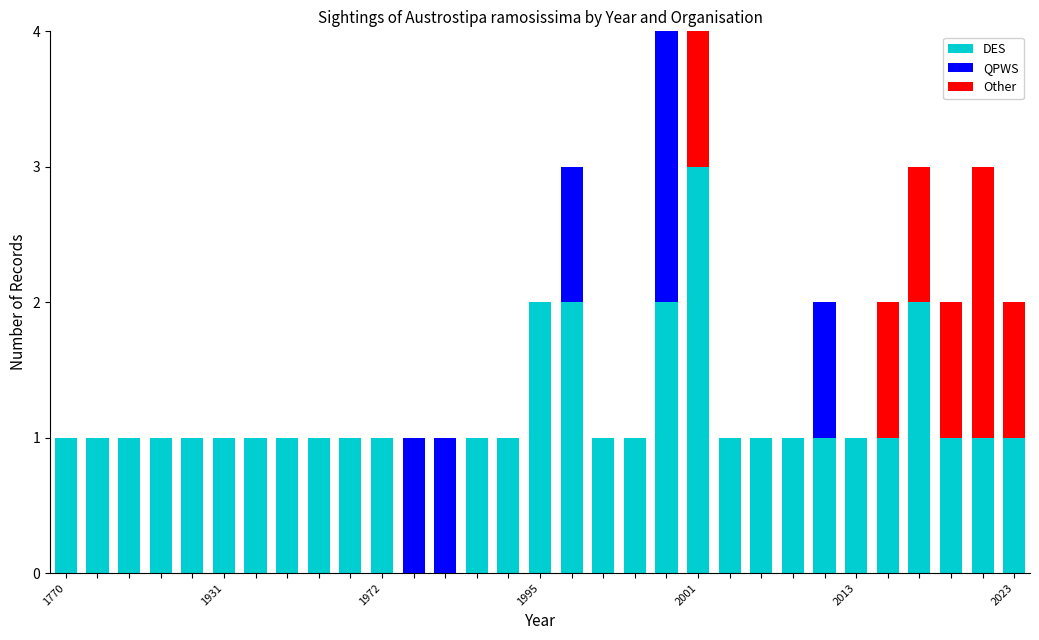

What is the sum of all DES values?

35